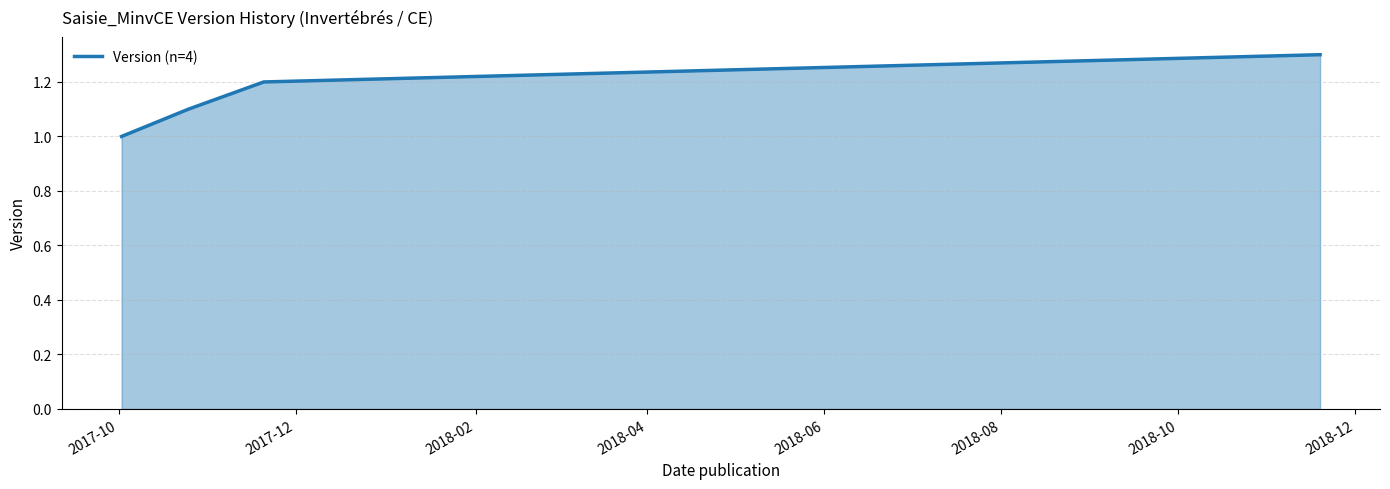

What is the smallest value displayed?

1.0